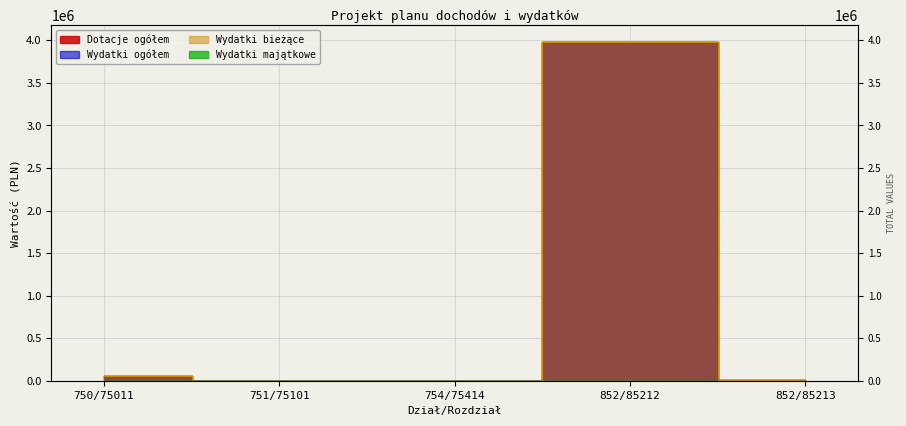

Does the chart display data point markers on the line(s)?

No